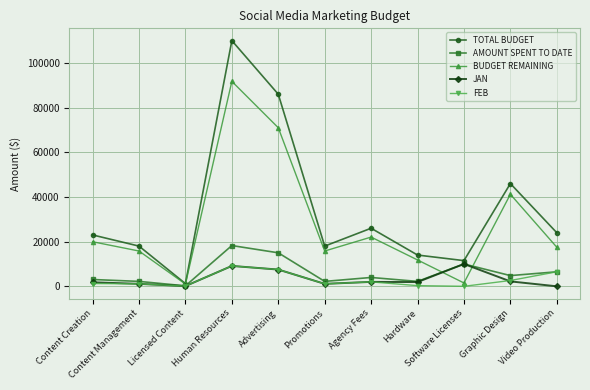

What is the label of the 8th point from the right?

Human Resources